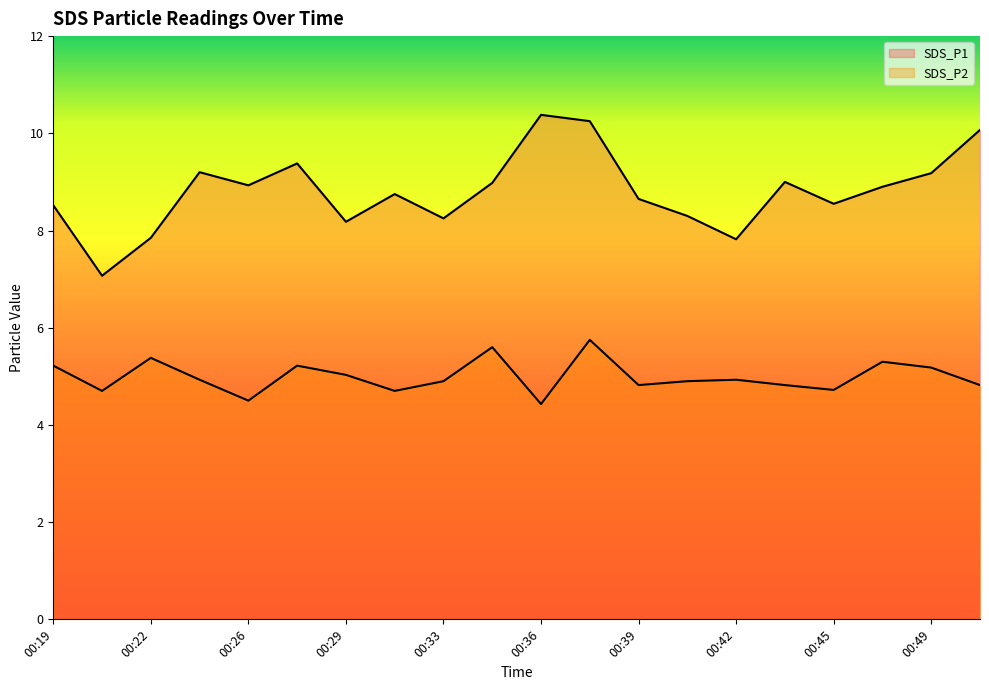

Read the SDS_P2 value at 00:36.

4.4